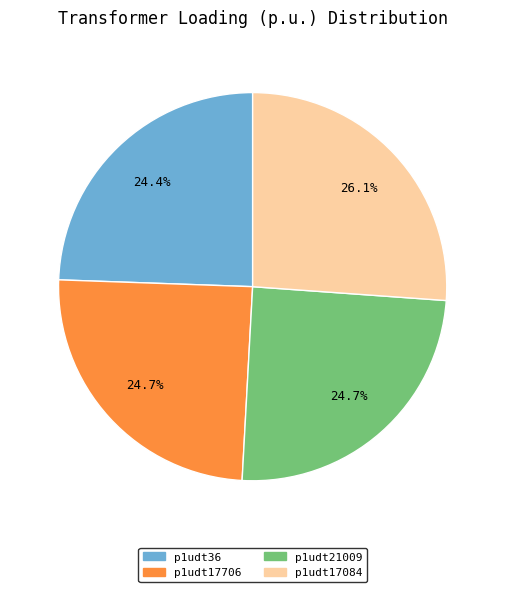

Is there any slice that represents more than half of the pie?

No